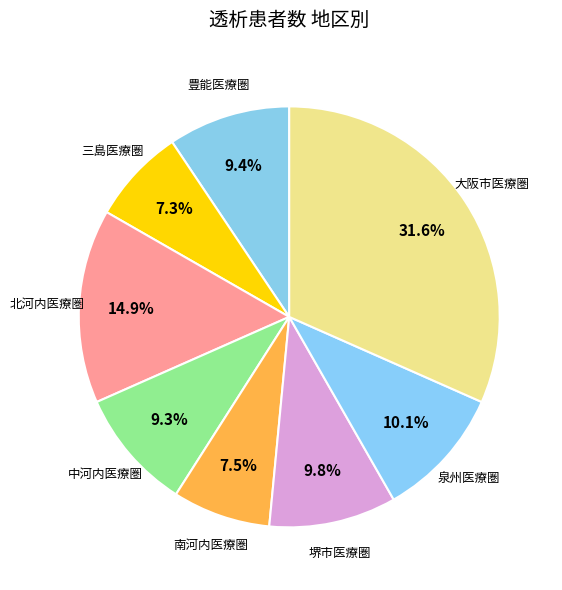

Count the number of slices in the pie.

8